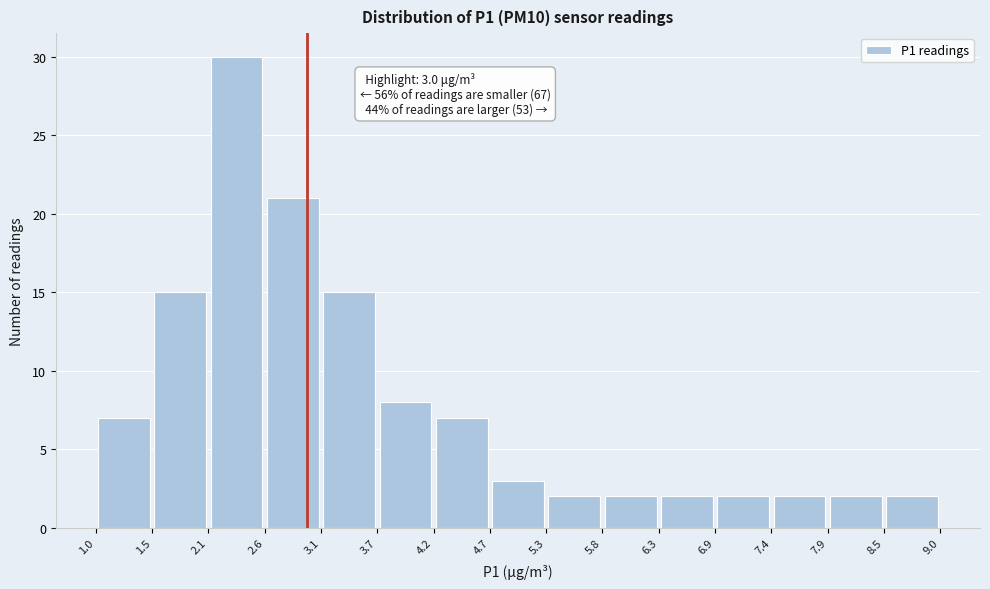

Which range on the x-axis has the tallest bar?

2.1 to 2.6